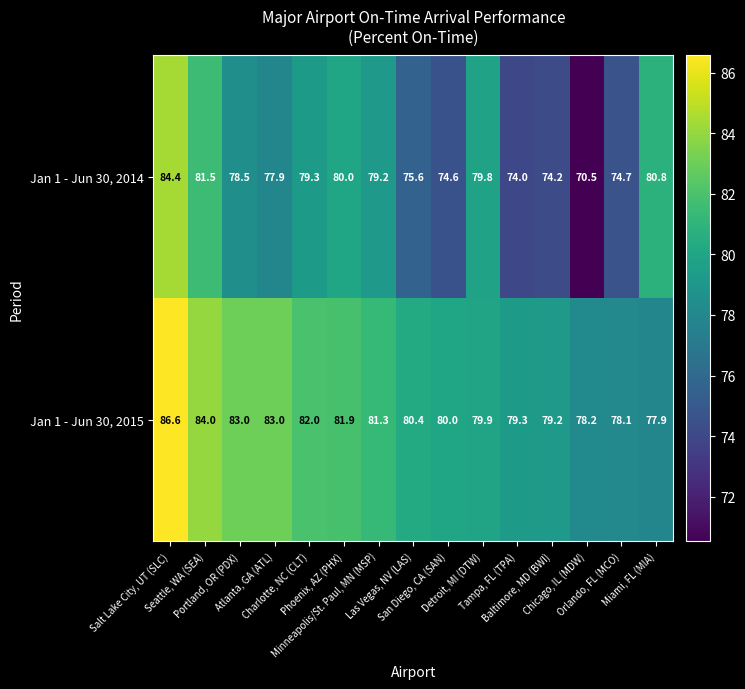

Which series has the largest total across all categories?

Jan 1 - Jun 30, 2015